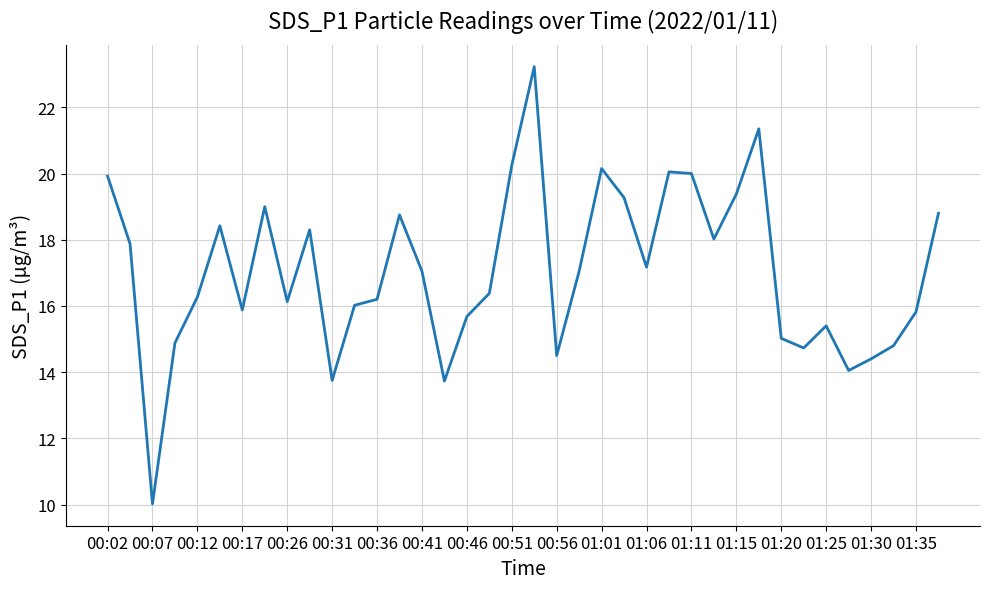

What is the greatest value displayed?

23.2